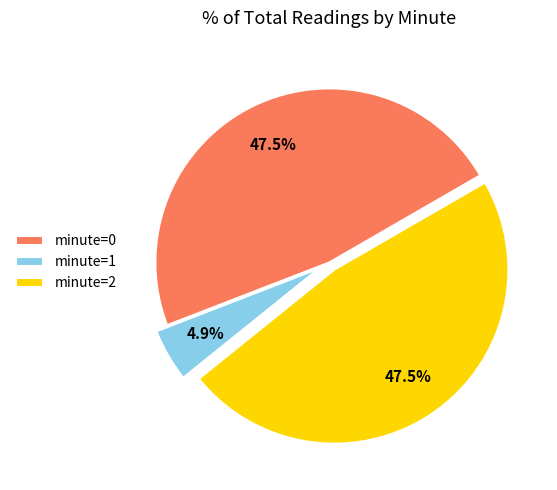

Does any single category account for the majority?

No